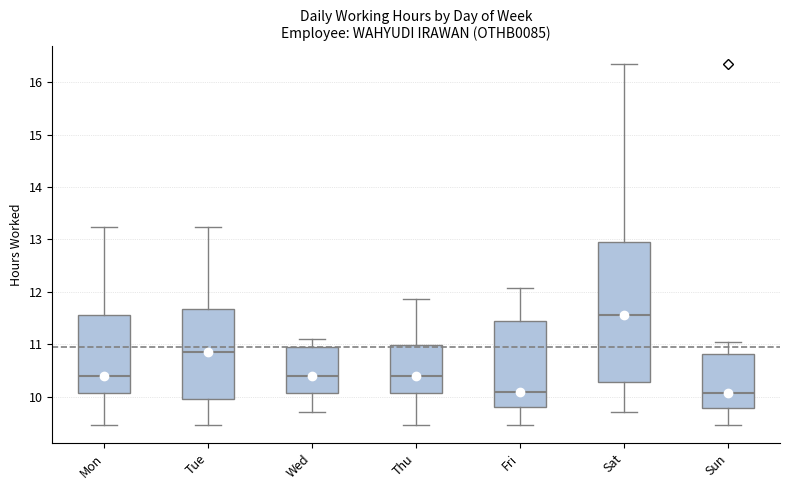

Where does the lower whisker of the box for Thu end on the y-axis? The values are not printed on the chart, so give them approximately, as read against the axis.

9.5